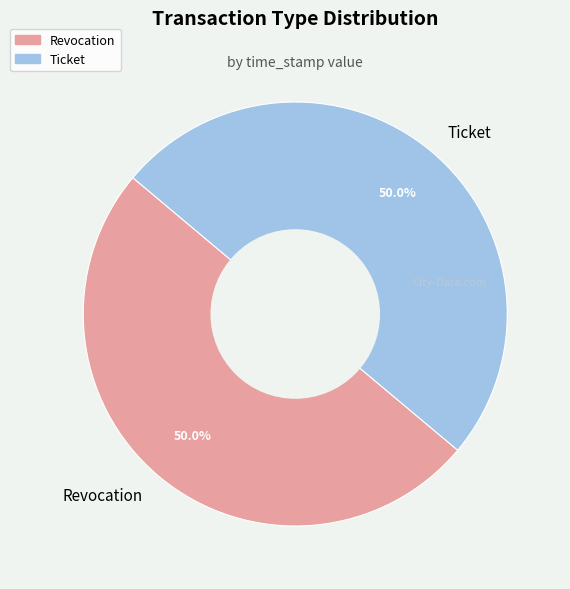

To the nearest percent, what percentage of the pie is Ticket?

50%